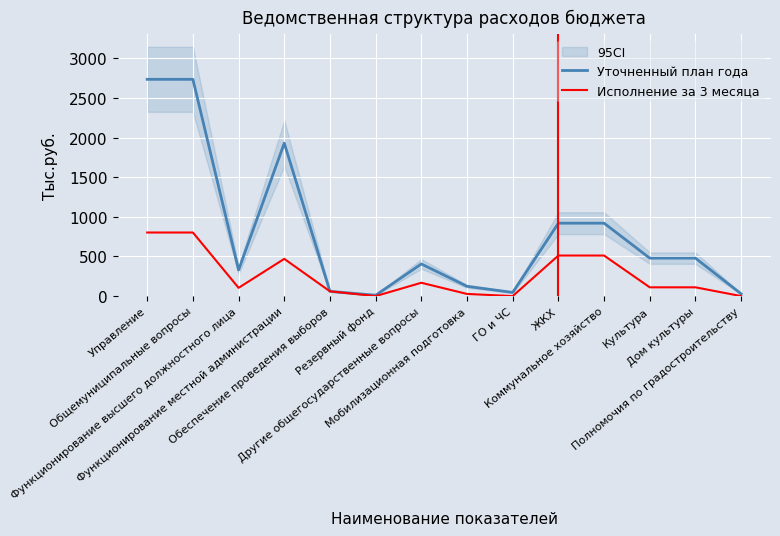

Is it true that Исполнение за 3 месяца equals 801.9 at Управление?

True